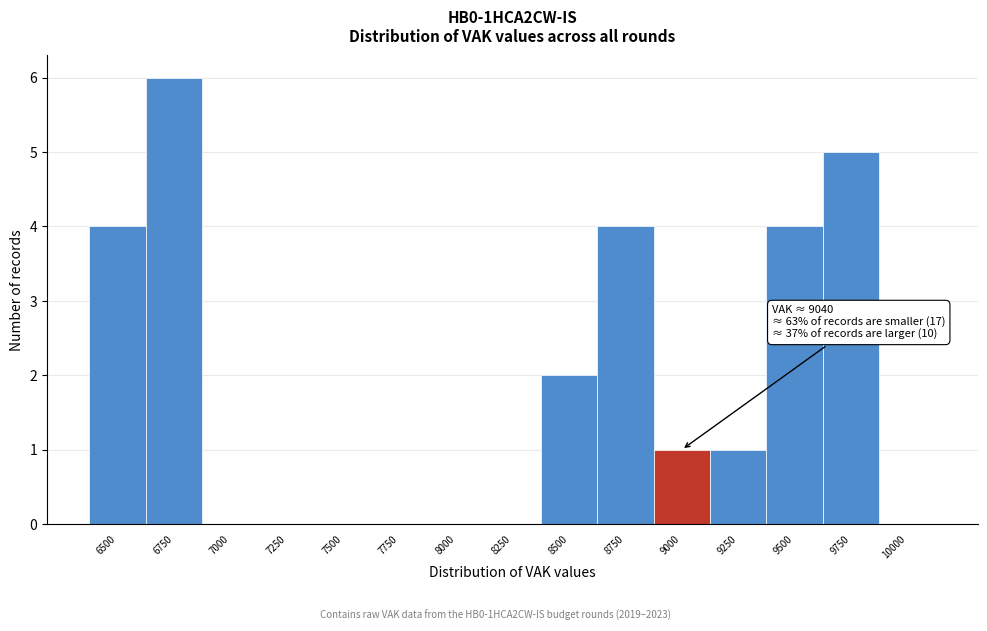

Reading left to right, transcribe all the data shown in this chart.

6500=4	6750=6	7000=0	7250=0	7500=0	7750=0	8000=0	8250=0	8500=2	8750=4	9000=1	9250=1	9500=4	9750=5	10000=0